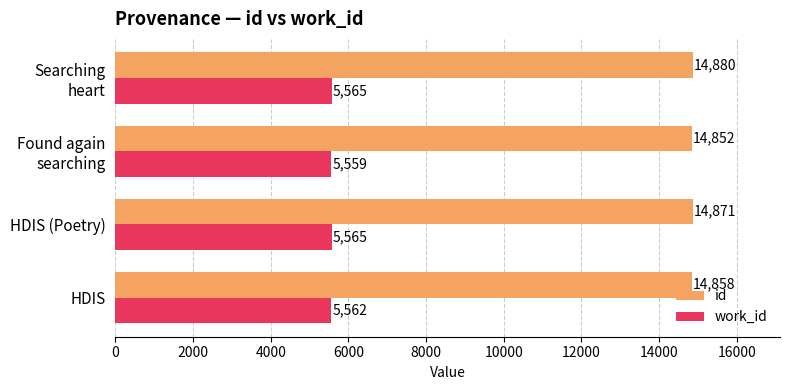

At which label does id reach its peak?

Searching
heart